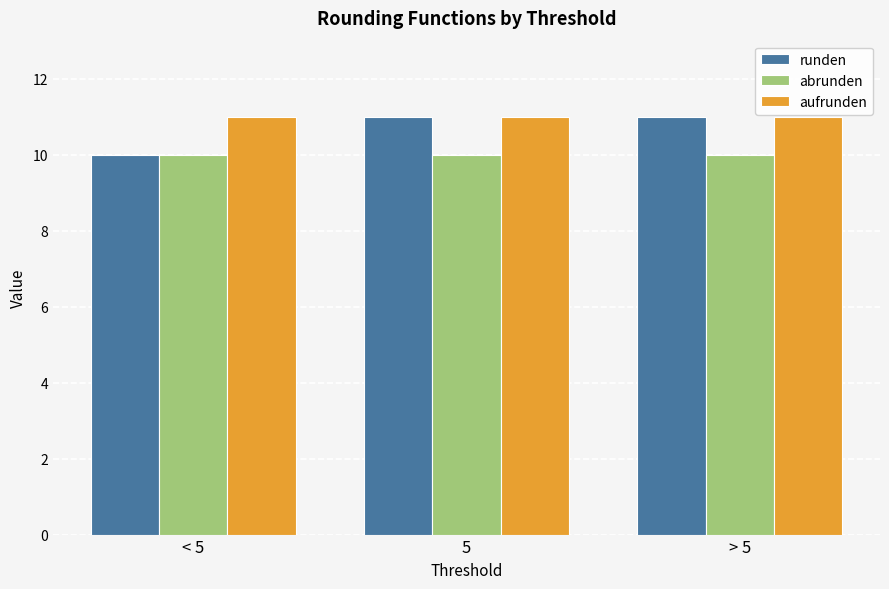

Which series has the largest range (max minus min)?

runden